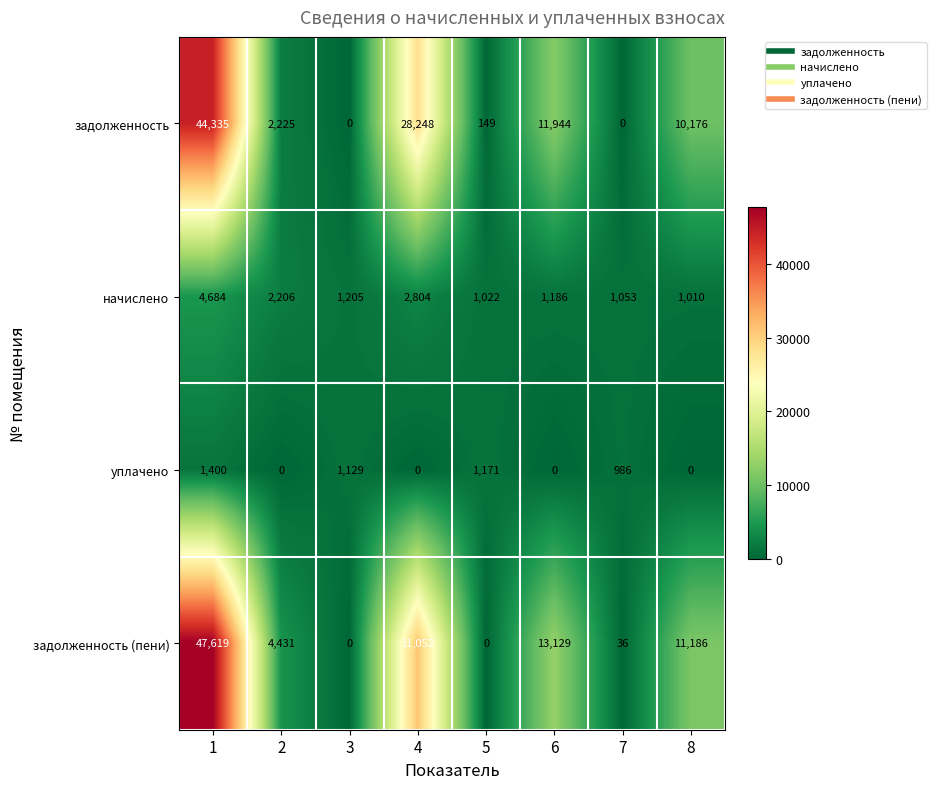

At 5, list the series in order from largest to smallest.

уплачено, начислено, задолженность, задолженность (пени)